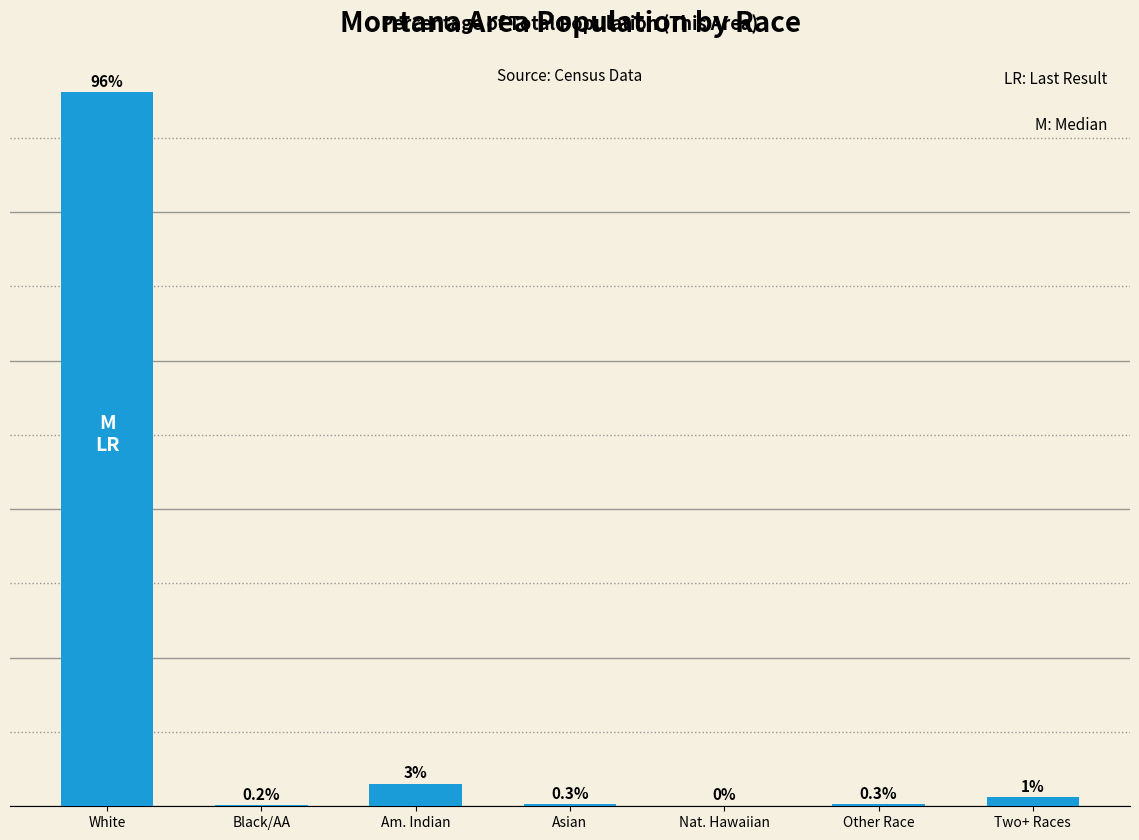

Which has a higher value, White or Two+ Races?

White